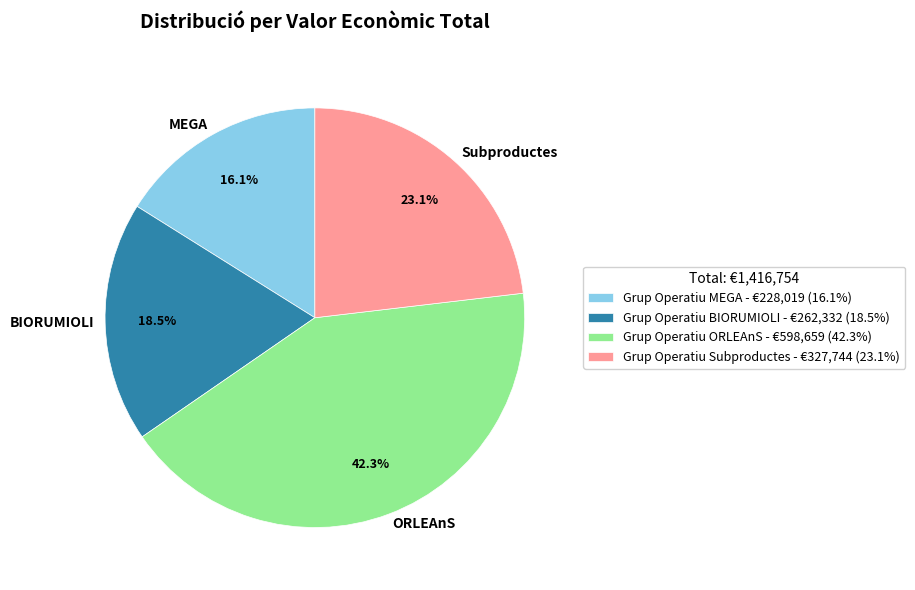

Do Grup Operatiu BIORUMIOLI and Grup Operatiu ORLEAnS together represent more than half of the pie?

Yes